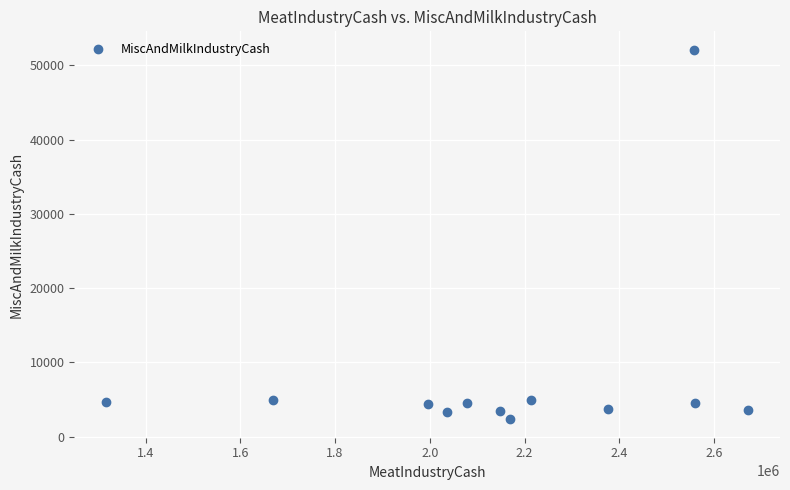

What is the range of Y values (max minus min)?

49755.9